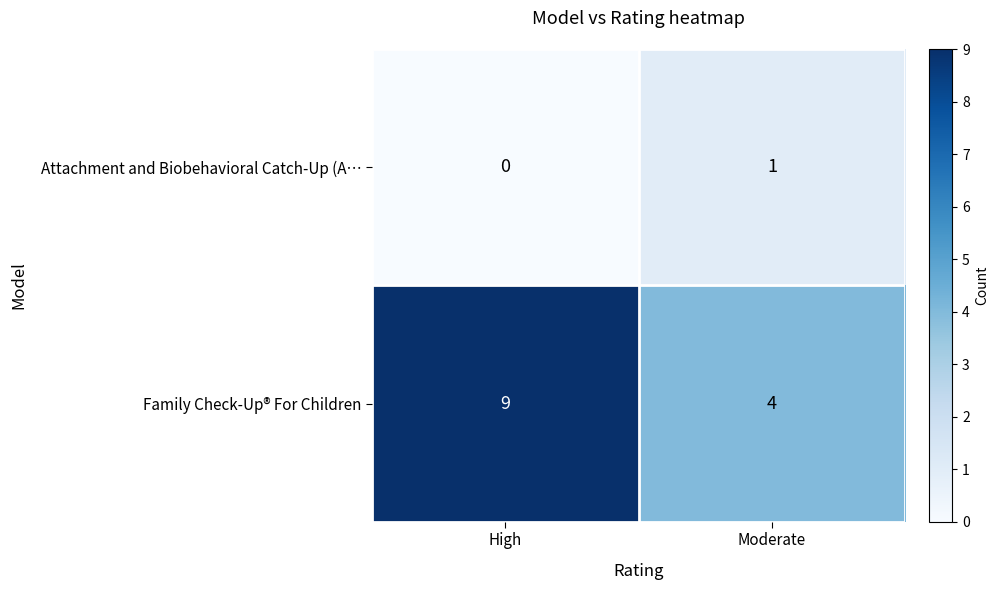

The value of Attachment and Biobehavioral Catch-Up (A… at Moderate is 1. True or false?

True